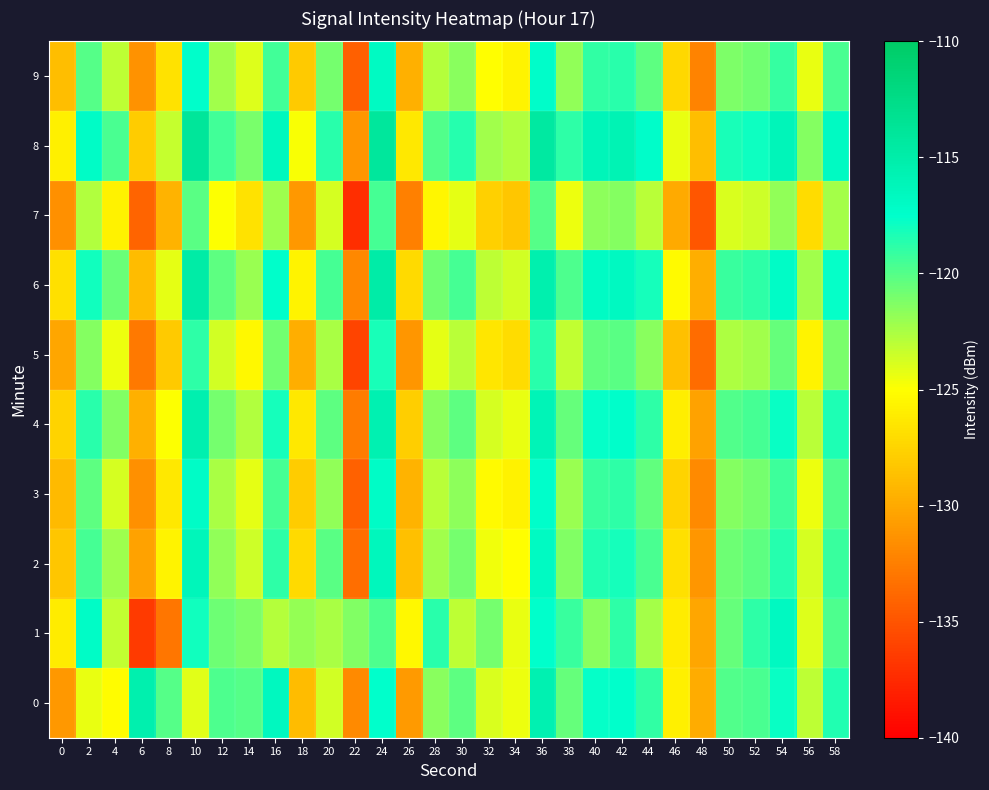

Reading left to right, what are all the values shown in this chart?

0: 0=-131.0	2=-124.4	4=-125.2	6=-115.3	8=-120.0	10=-124.1	12=-119.7	14=-120.0	16=-116.6	18=-129.0	20=-123.6	22=-131.9	24=-117.5	26=-130.9	28=-121.5	30=-120.2	32=-123.9	34=-124.5	36=-115.5	38=-120.4	40=-117.7	42=-117.6	44=-118.9	46=-125.9	48=-129.8	50=-119.9	52=-119.7	54=-117.8	56=-123.1	58=-118.5
1: 0=-126.1	2=-117.1	4=-123.2	6=-136.5	8=-133.0	10=-118.0	12=-120.8	14=-121.2	16=-122.9	18=-121.9	20=-122.5	22=-121.3	24=-119.8	26=-125.4	28=-118.7	30=-123.1	32=-120.9	34=-124.3	36=-117.6	38=-119.2	40=-121.5	42=-118.8	44=-122.4	46=-126.1	48=-130.2	50=-120.5	52=-118.9	54=-116.7	56=-124.0	58=-119.8
2: 0=-128.3	2=-119.5	4=-122.1	6=-130.4	8=-125.7	10=-116.3	12=-121.8	14=-123.5	16=-118.9	18=-127.2	20=-120.1	22=-133.5	24=-116.4	26=-128.7	28=-122.3	30=-121.0	32=-124.6	34=-125.1	36=-116.8	38=-121.3	40=-118.5	42=-118.2	44=-119.7	46=-126.8	48=-131.2	50=-120.7	52=-120.3	54=-118.6	56=-123.8	58=-119.2
3: 0=-129.1	2=-120.3	4=-123.8	6=-131.5	8=-126.4	10=-117.1	12=-122.5	14=-124.2	16=-119.6	18=-128.0	20=-121.8	22=-134.2	24=-117.1	26=-129.4	28=-123.0	30=-121.7	32=-125.3	34=-125.8	36=-117.5	38=-122.0	40=-119.2	42=-118.9	44=-120.4	46=-127.5	48=-131.9	50=-121.4	52=-121.0	54=-119.3	56=-124.5	58=-119.9
4: 0=-127.5	2=-118.7	4=-121.3	6=-129.6	8=-124.9	10=-115.5	12=-121.0	14=-122.7	16=-118.1	18=-126.4	20=-120.3	22=-132.7	24=-115.6	26=-127.9	28=-121.5	30=-120.2	32=-123.8	34=-124.3	36=-116.0	38=-120.5	40=-117.7	42=-117.4	44=-118.9	46=-126.0	48=-130.4	50=-119.9	52=-119.5	54=-117.8	56=-123.0	58=-118.4
5: 0=-130.2	2=-121.4	4=-124.5	6=-132.8	8=-128.1	10=-118.8	12=-123.7	14=-125.4	16=-120.8	18=-129.7	20=-122.5	22=-135.9	24=-118.3	26=-131.1	28=-124.2	30=-122.9	32=-126.5	34=-127.0	36=-118.7	38=-123.2	40=-120.4	42=-120.1	44=-121.6	46=-128.7	48=-133.6	50=-122.6	52=-122.2	54=-120.5	56=-125.7	58=-121.1
6: 0=-126.8	2=-118.0	4=-120.6	6=-128.9	8=-124.2	10=-114.8	12=-120.3	14=-122.0	16=-117.4	18=-125.7	20=-119.6	22=-132.0	24=-114.9	26=-127.2	28=-120.8	30=-119.5	32=-123.1	34=-123.6	36=-115.3	38=-119.8	40=-117.0	42=-116.7	44=-118.2	46=-125.3	48=-129.7	50=-119.2	52=-118.8	54=-117.1	56=-122.3	58=-117.7
7: 0=-131.5	2=-122.7	4=-125.8	6=-134.1	8=-129.4	10=-120.1	12=-125.0	14=-126.7	16=-122.1	18=-131.0	20=-123.8	22=-137.2	24=-119.6	26=-132.4	28=-125.5	30=-124.2	32=-127.8	34=-128.3	36=-120.0	38=-124.5	40=-121.7	42=-121.4	44=-122.9	46=-130.0	48=-134.9	50=-123.9	52=-123.5	54=-121.8	56=-127.0	58=-122.4
8: 0=-125.9	2=-117.1	4=-119.7	6=-128.0	8=-123.3	10=-113.9	12=-119.4	14=-121.1	16=-116.5	18=-124.8	20=-118.7	22=-131.1	24=-114.0	26=-126.3	28=-119.9	30=-118.6	32=-122.2	34=-122.7	36=-114.4	38=-118.9	40=-116.1	42=-115.8	44=-117.3	46=-124.4	48=-128.8	50=-118.3	52=-117.9	54=-116.2	56=-121.4	58=-116.8
9: 0=-128.8	2=-120.0	4=-123.1	6=-131.4	8=-126.7	10=-117.4	12=-122.3	14=-124.0	16=-119.4	18=-128.1	20=-121.0	22=-134.3	24=-116.9	26=-129.6	28=-122.8	30=-121.5	32=-125.1	34=-125.6	36=-117.3	38=-121.8	40=-119.0	42=-118.7	44=-120.2	46=-127.3	48=-132.2	50=-121.2	52=-120.8	54=-119.1	56=-124.3	58=-119.7